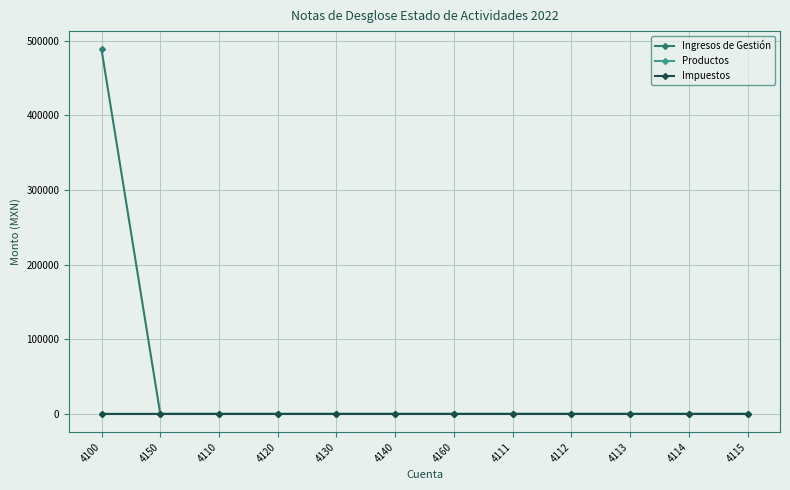

What position from the left is 4160?

7